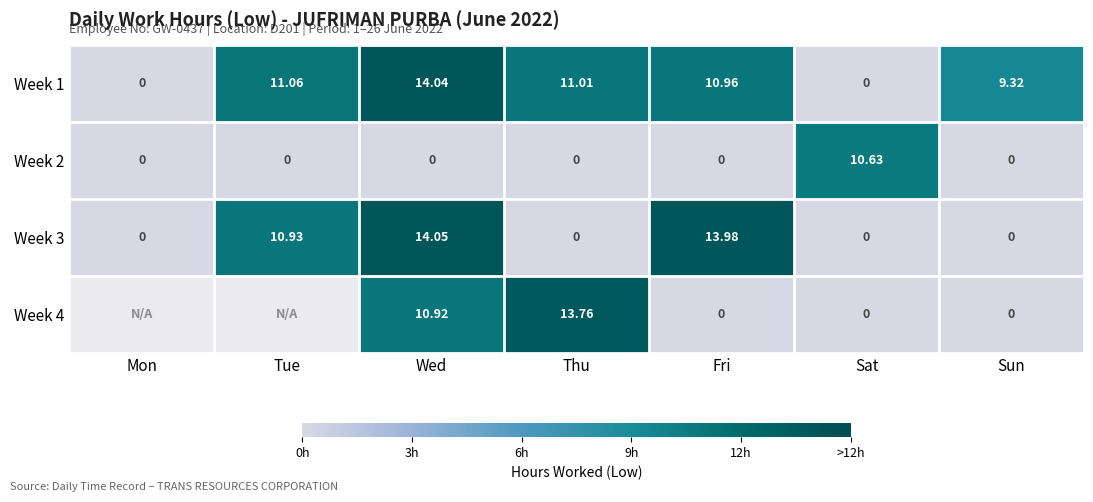

Where does the Week 1 series first go above 10?

Tue